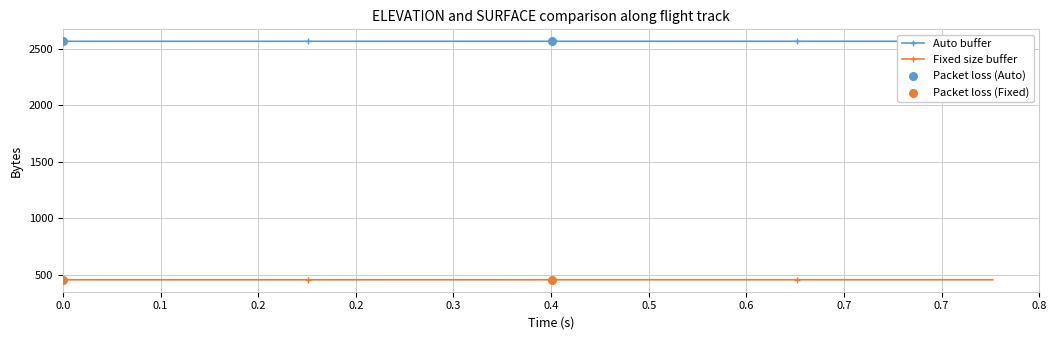

Which series has the largest total across all categories?

ELEVATION